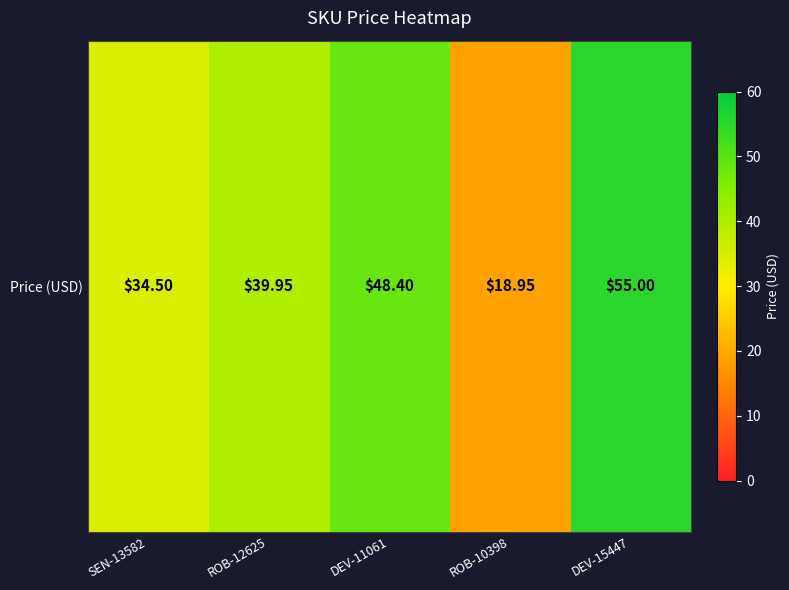

Which has a higher value, SEN-13582 or ROB-12625?

ROB-12625